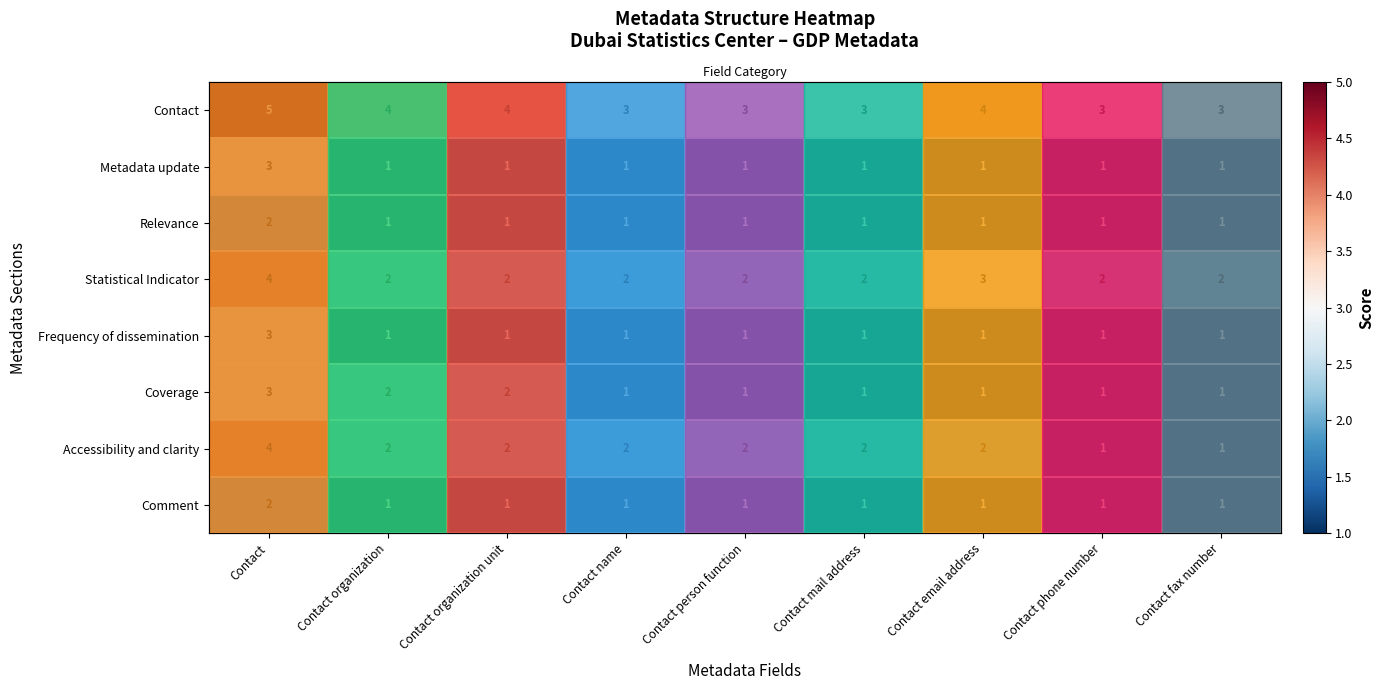

What is the average value of the Comment series?

1